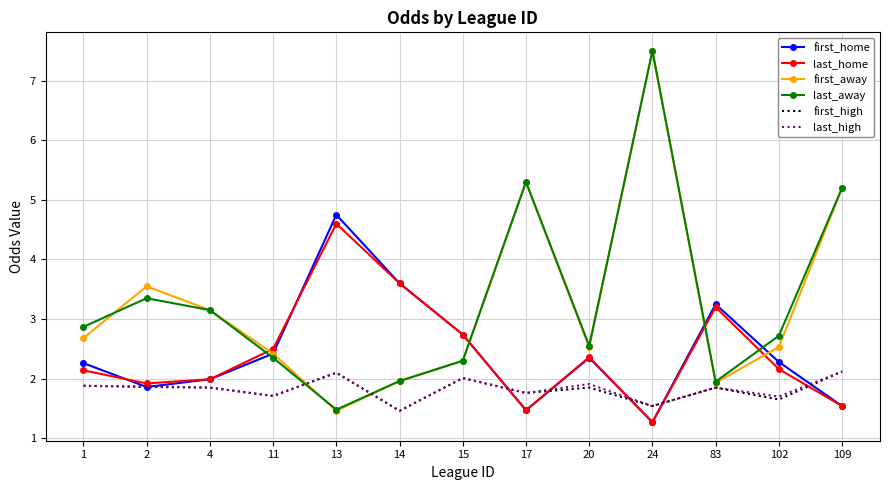

At which category is the sum across all series the highest?

24